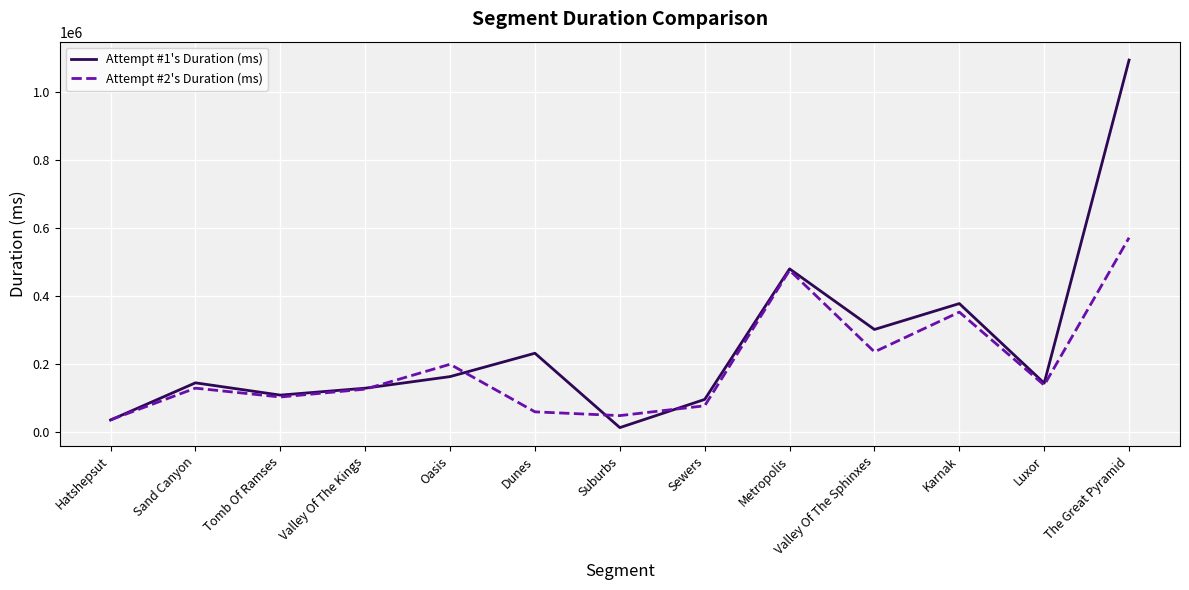

How many lines are shown in the chart?

2